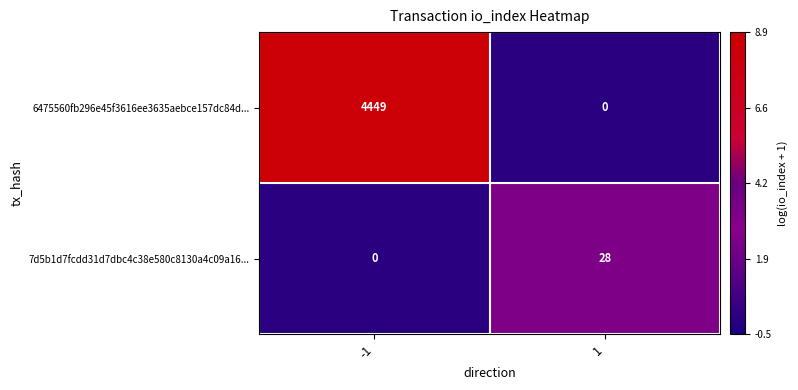

Reading left to right, transcribe all the data shown in this chart.

6475560fb296e45f3616ee3635aebce157dc84d...: 4449	0
7d5b1d7fcdd31d7dbc4c38e580c8130a4c09a16...: 0	28